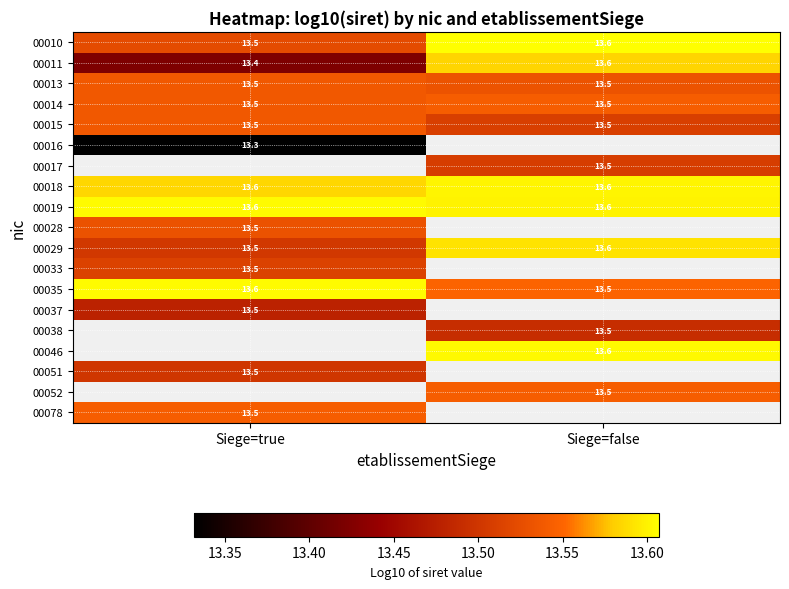

Is the value of 00014 at Siege=true greater than the value of 00011 at Siege=true?

Yes